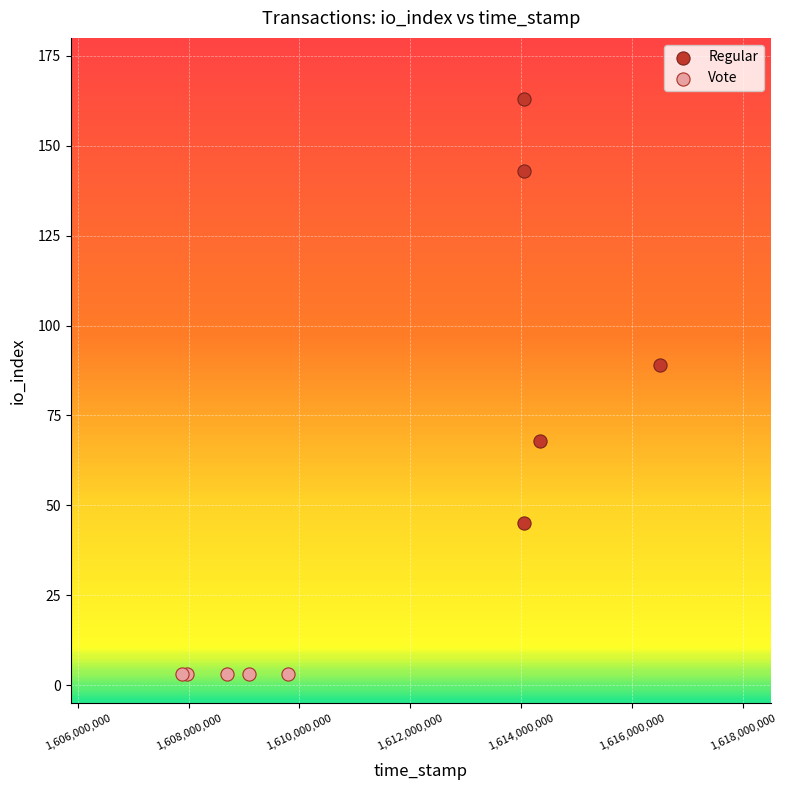

Which series contains the highest Y value?

Regular